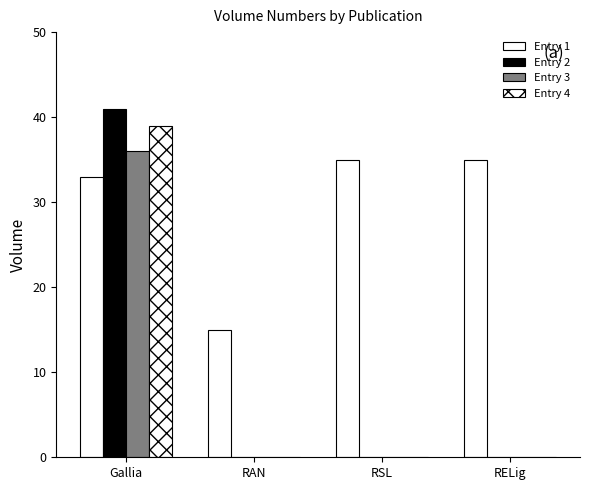

What is the total value across all series at RAN?

15